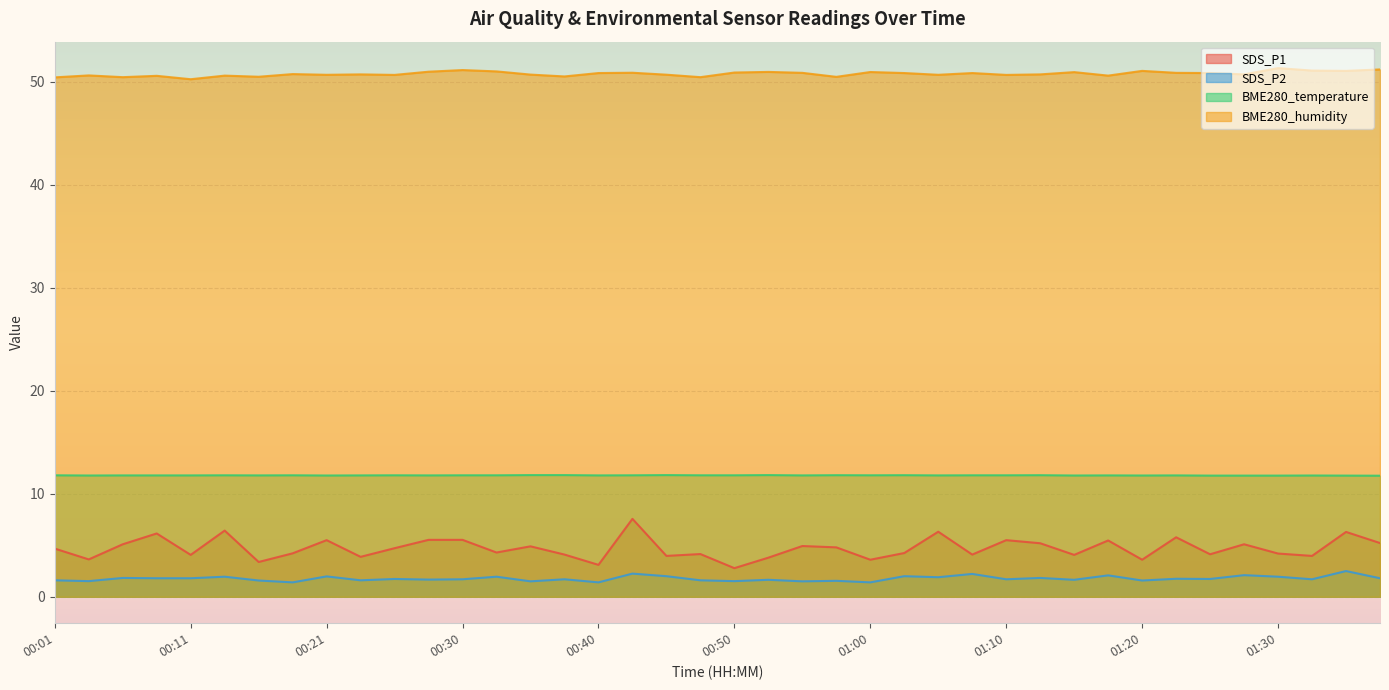

True or false: SDS_P2 has a value of 2.8 at 01:12.

False